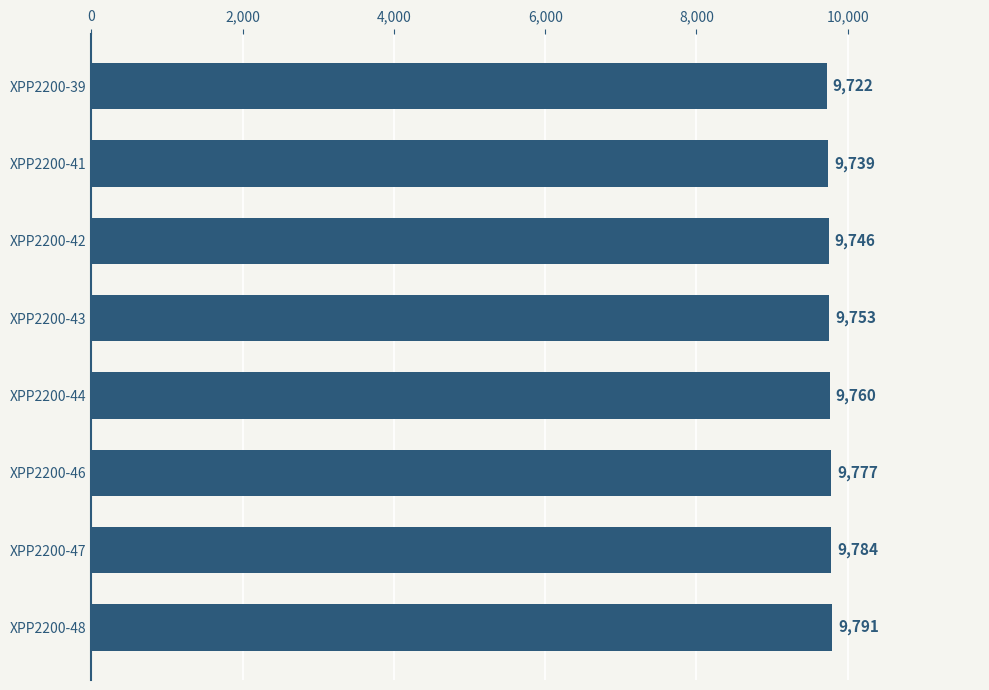

How many categories are shown in the chart?

8